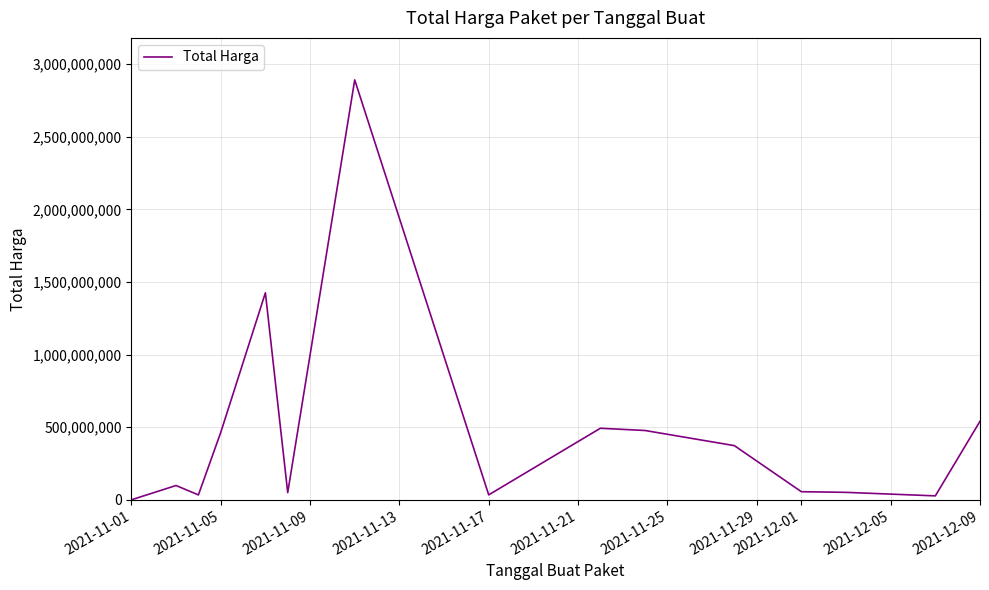

What is the difference between the maximum and minimum values?

2891788400